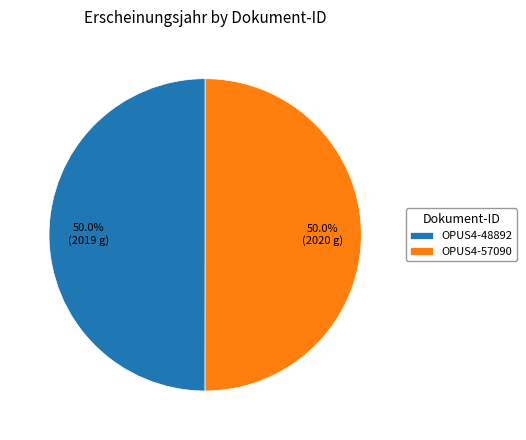

Do OPUS4-48892 and OPUS4-57090 together represent more than half of the pie?

Yes